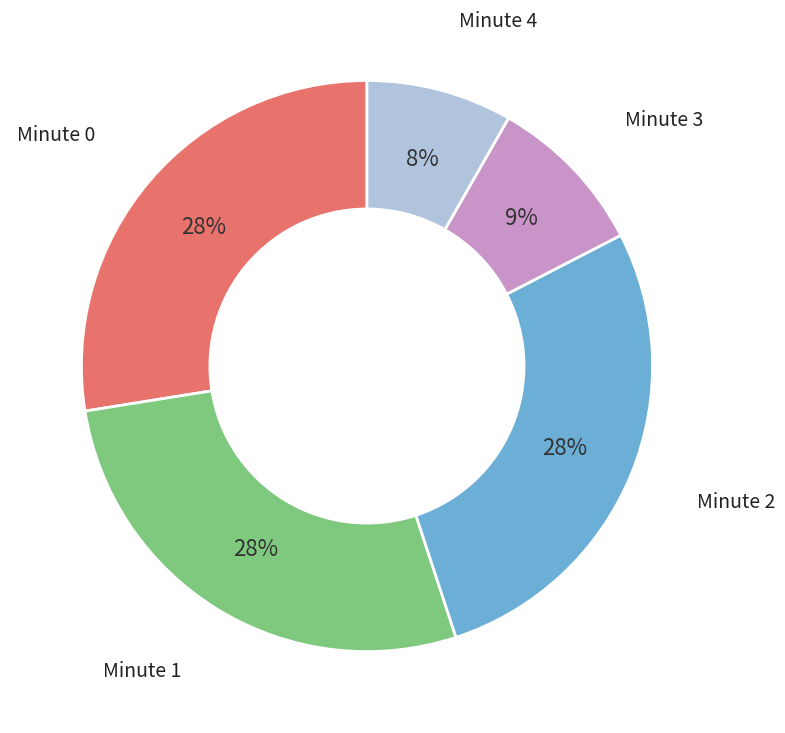

What percentage is the Minute 1 slice, to the nearest percent?

28%